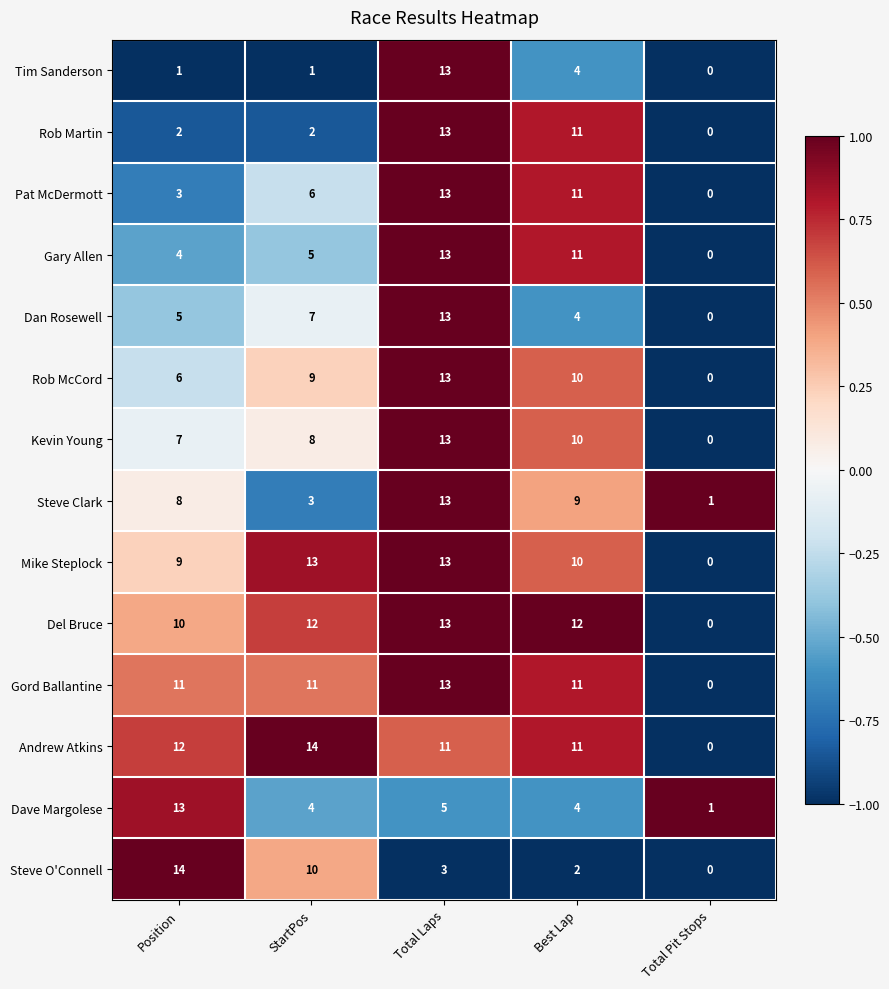

Between Position and Total Laps, which series saw the biggest shift?

Tim Sanderson